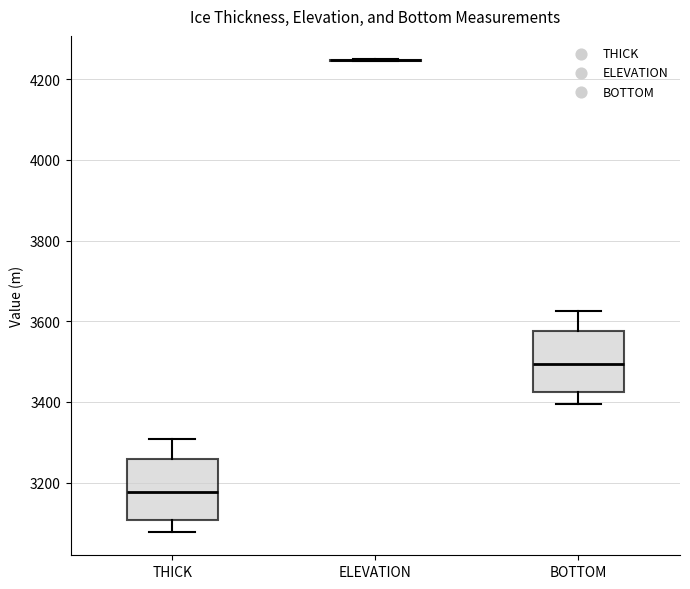

Reading left to right, read every box against the y-axis: the position of its median line, the range the box covers, and the ends of its whiskers. The values are not printed on the chart, so give them approximately, as read against the axis.

THICK: median 3180, box 3100 to 3260, whiskers 3080 to 3300
ELEVATION: box collapsed to a line at 4240, whiskers 4240 to 4240
BOTTOM: median 3500, box 3420 to 3580, whiskers 3400 to 3620